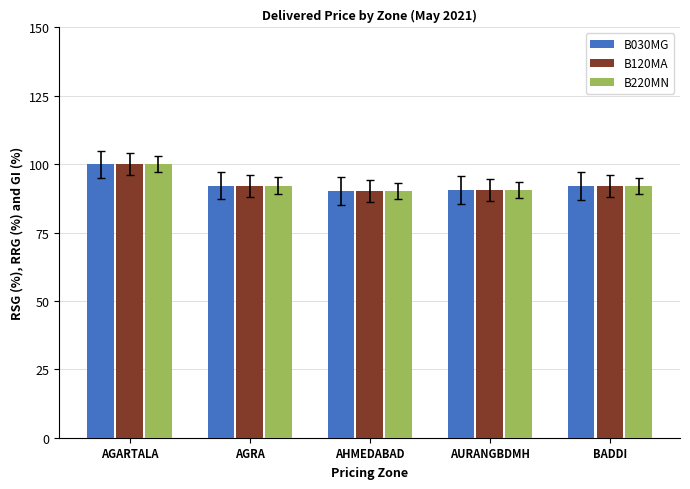

How many distinct data groups are displayed?

3